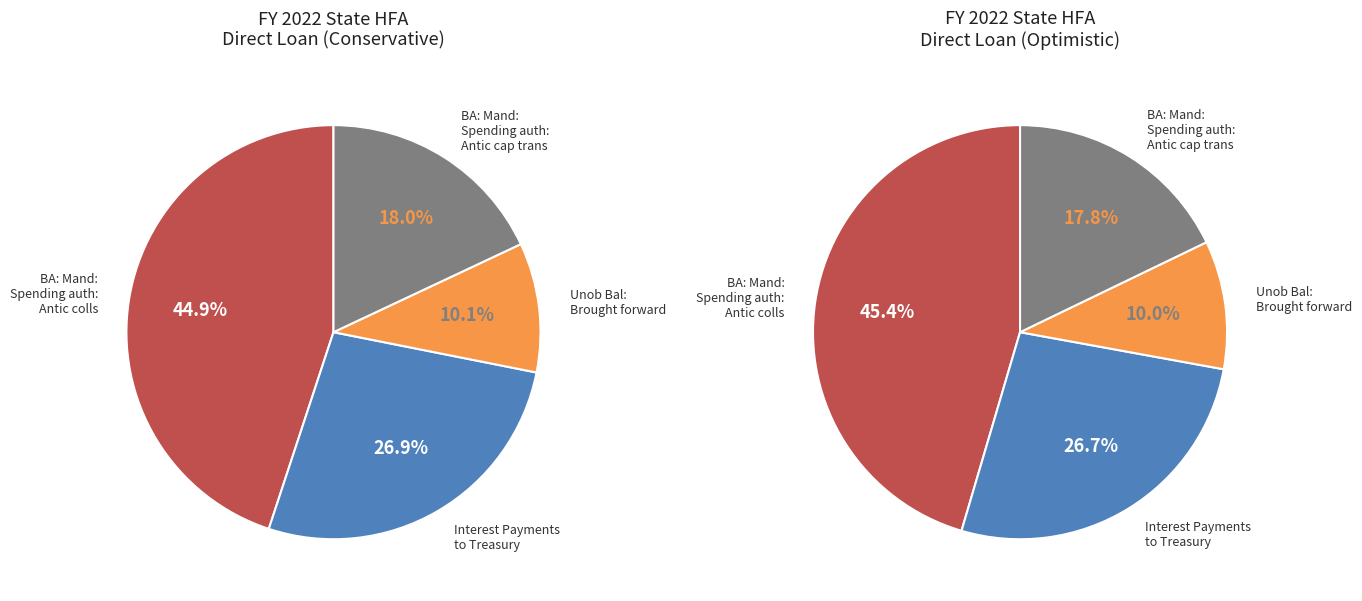

To the nearest percent, what is the difference between the Interest Payments to Treasury and BA: Mand: Spending auth: Antic colls slice percentages?

18%